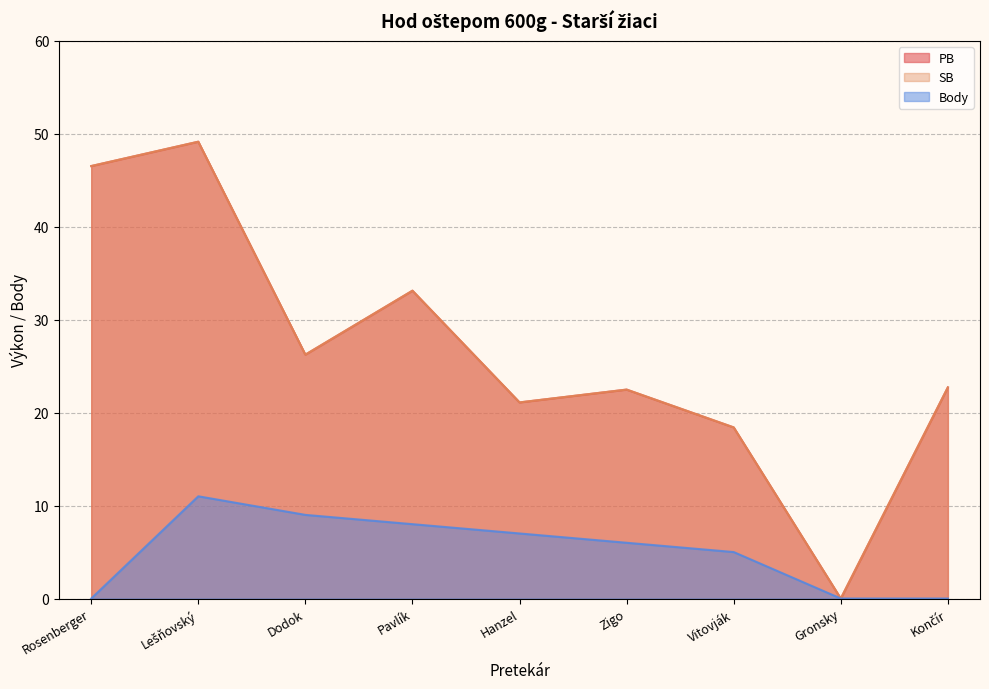

What are all the series names shown in the legend?

PB, SB, Body